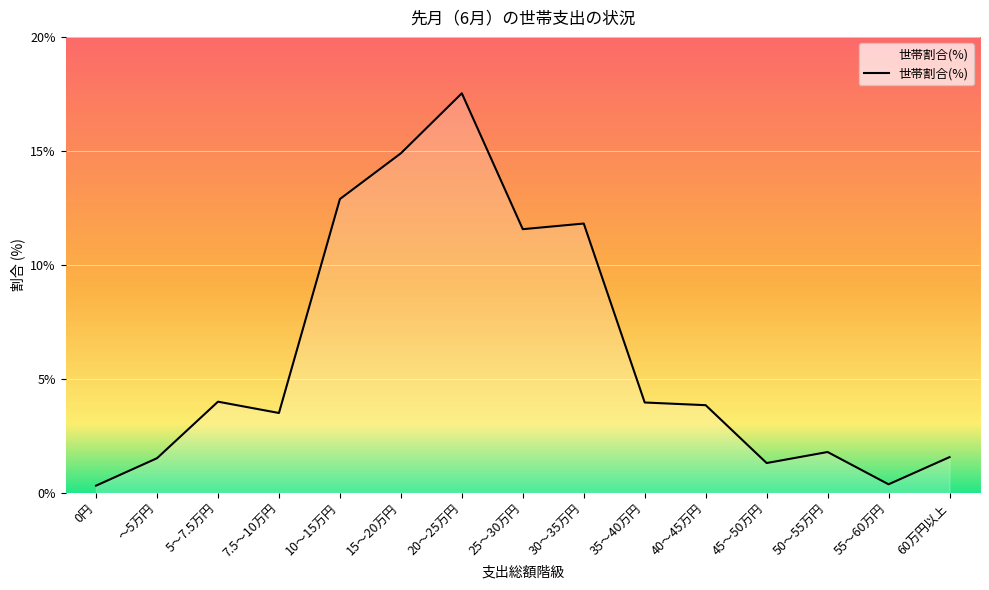

The chart shows a value of 0.3 at 0円. True or false?

True